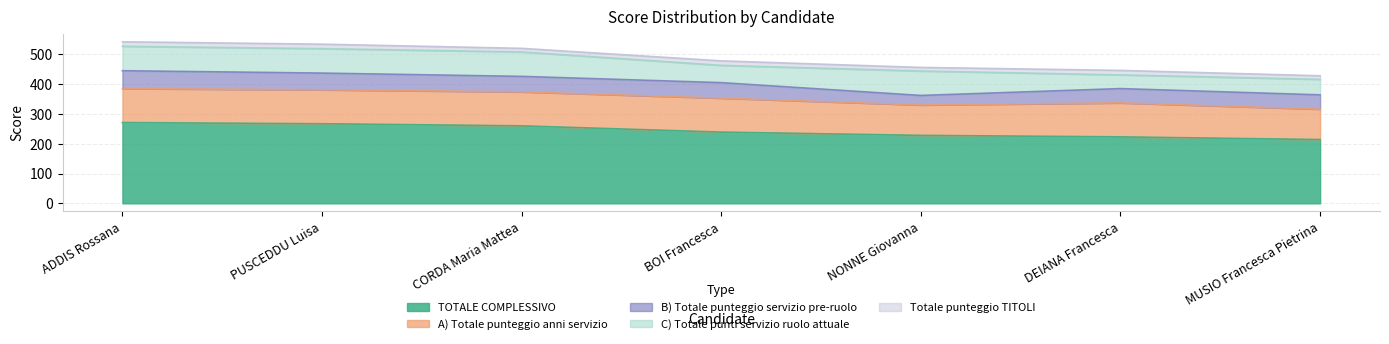

Rank the categories by C) Totale punti servizio ruolo attuale value from highest to lowest.

ADDIS Rossana, PUSCEDDU Luisa, CORDA Maria Mattea, NONNE Giovanna, BOI Francesca, MUSIO Francesca Pietrina, DEIANA Francesca